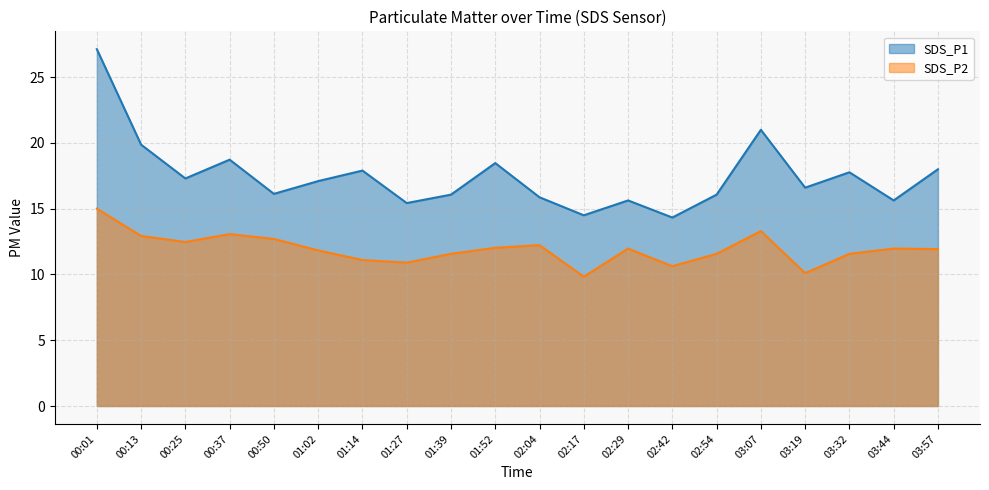

Does the chart have visible grid lines?

Yes